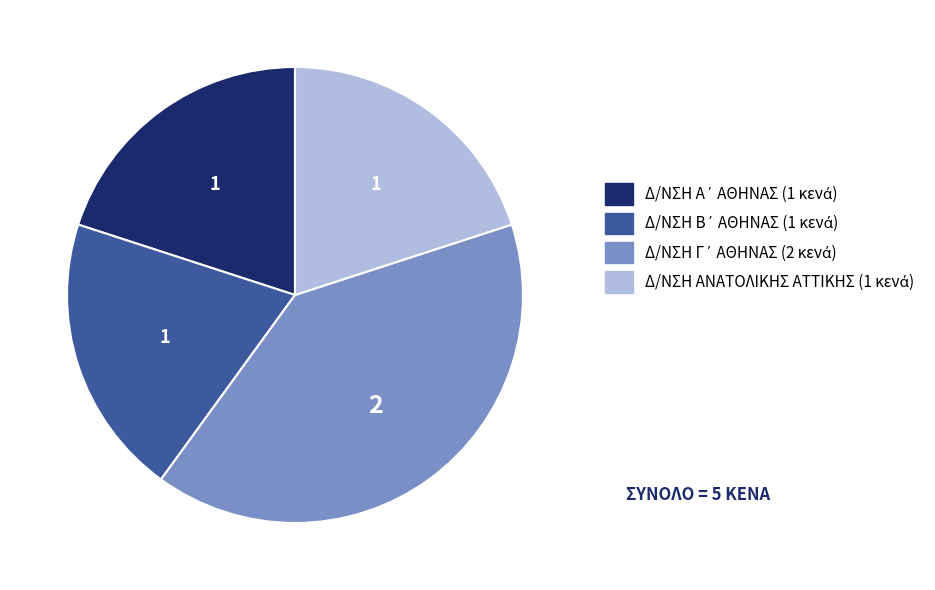

Is it true that Δ/ΝΣΗ ΑΝΑΤΟΛΙΚΗΣ ΑΤΤΙΚΗΣ is 6% of the pie?

False